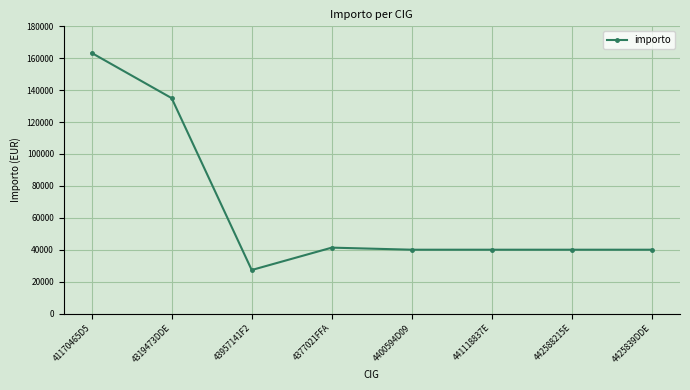

The value at 4377021FFA is 24401.9. True or false?

False